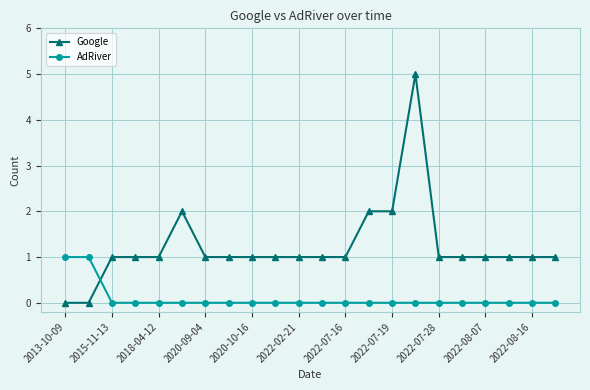

What is the difference between the maximum and minimum values in the AdRiver series?

1